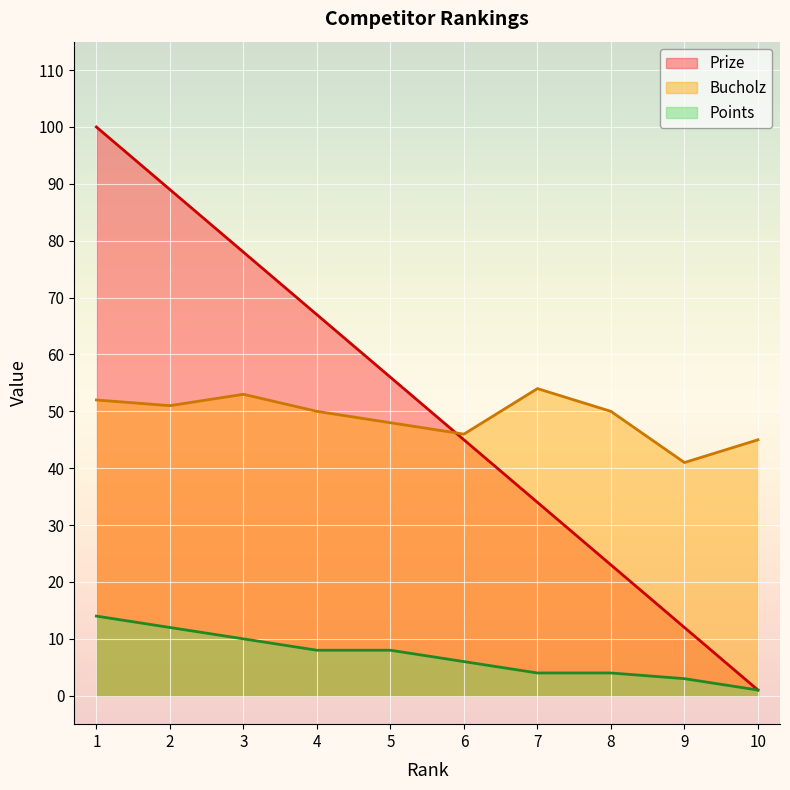

Rank the series at 6 from highest to lowest value.

Bucholz, Prize, Points